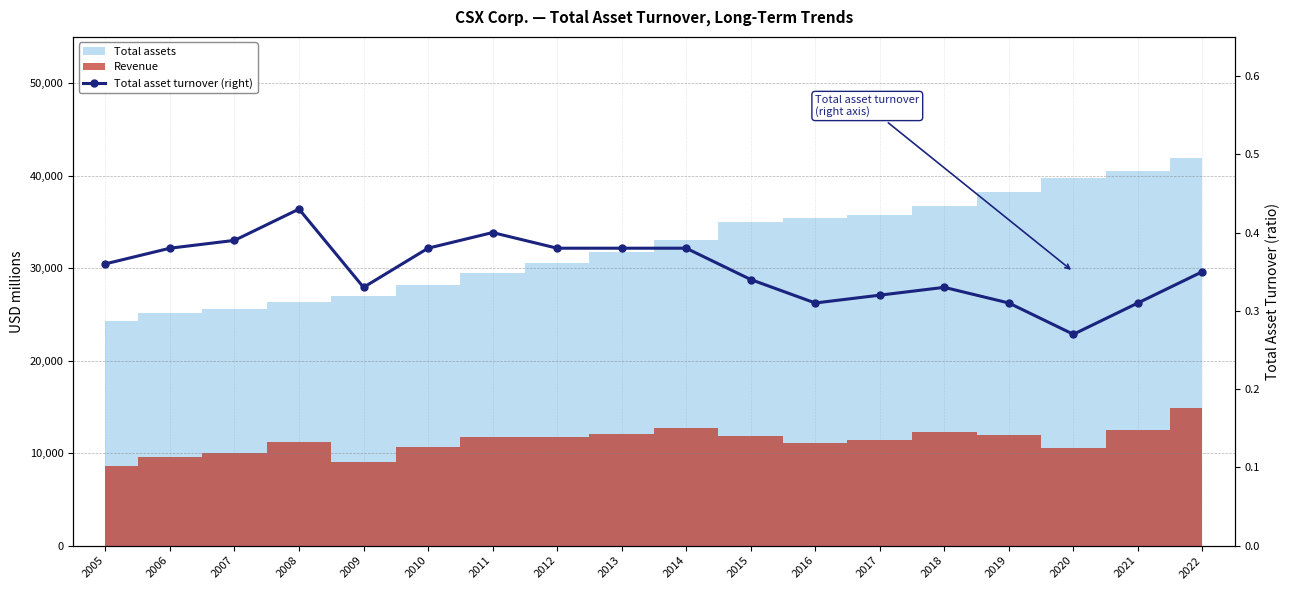

Is it true that the value at 2021 is 0.3?

True